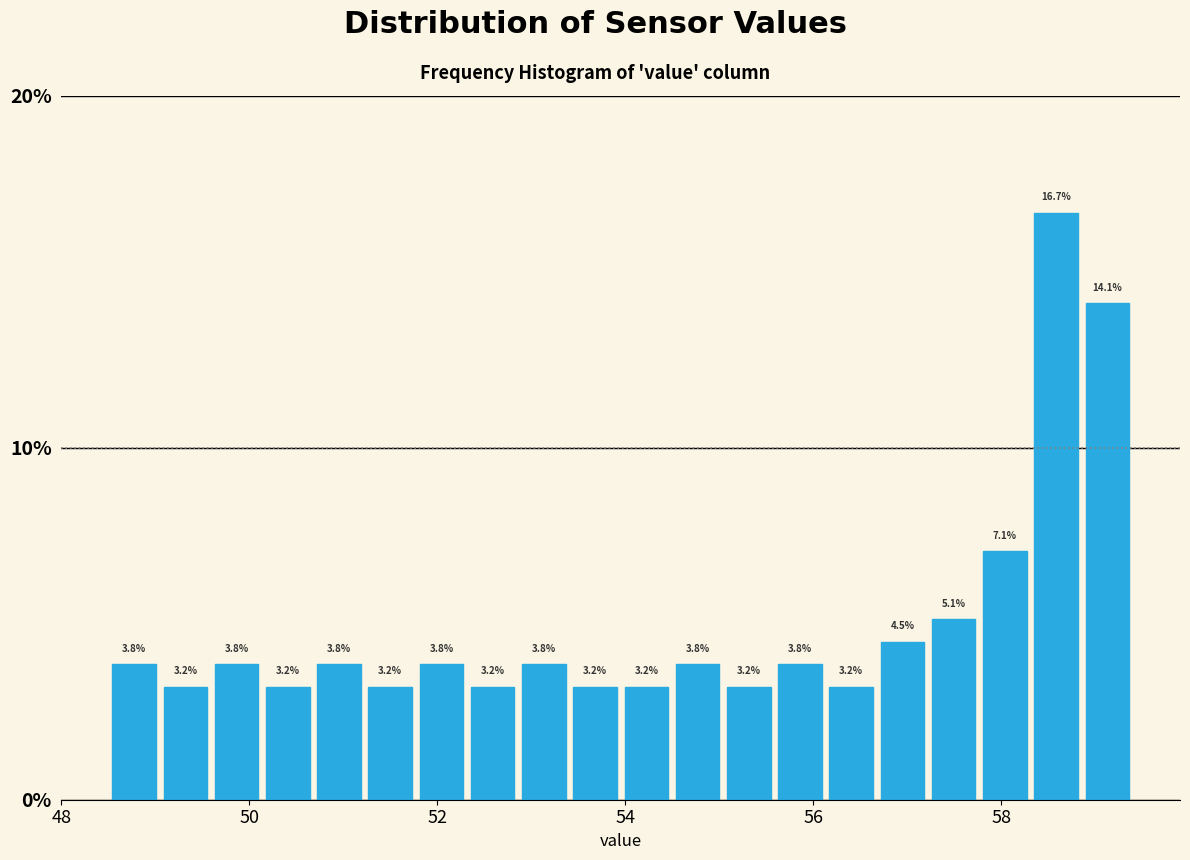

Around what value on the x-axis is the tallest bar? Give the approximate position of its centre, as read against the axis.

58.6